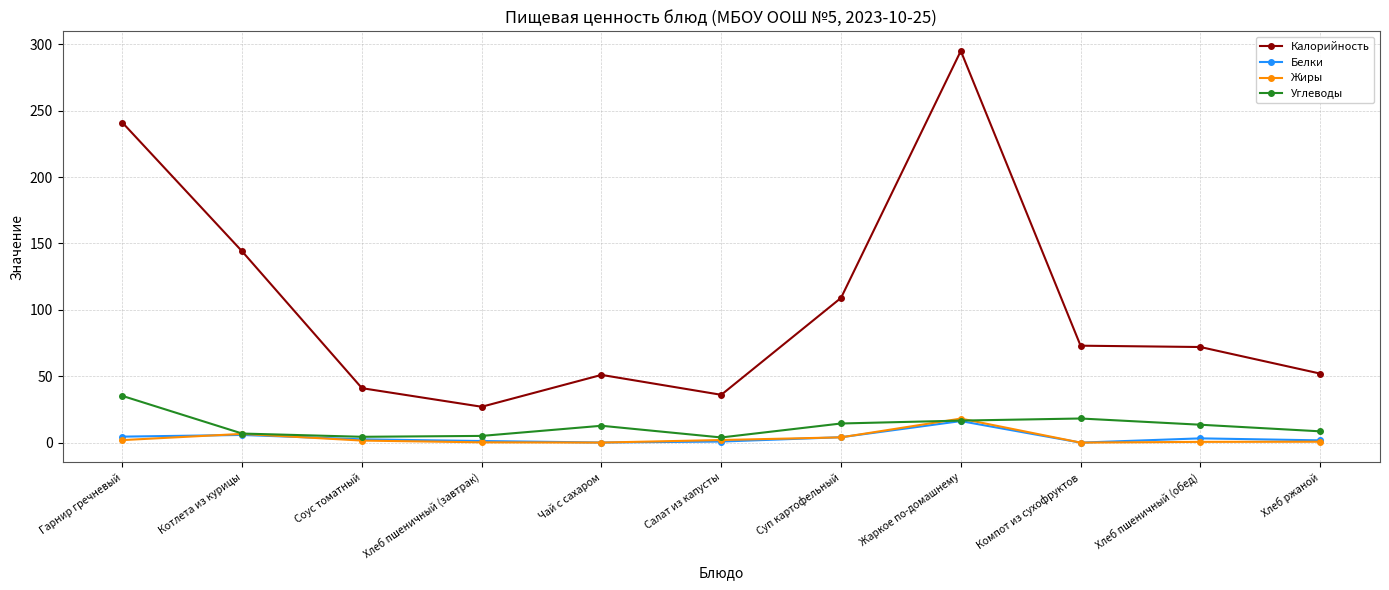

How many series are shown in this chart?

4